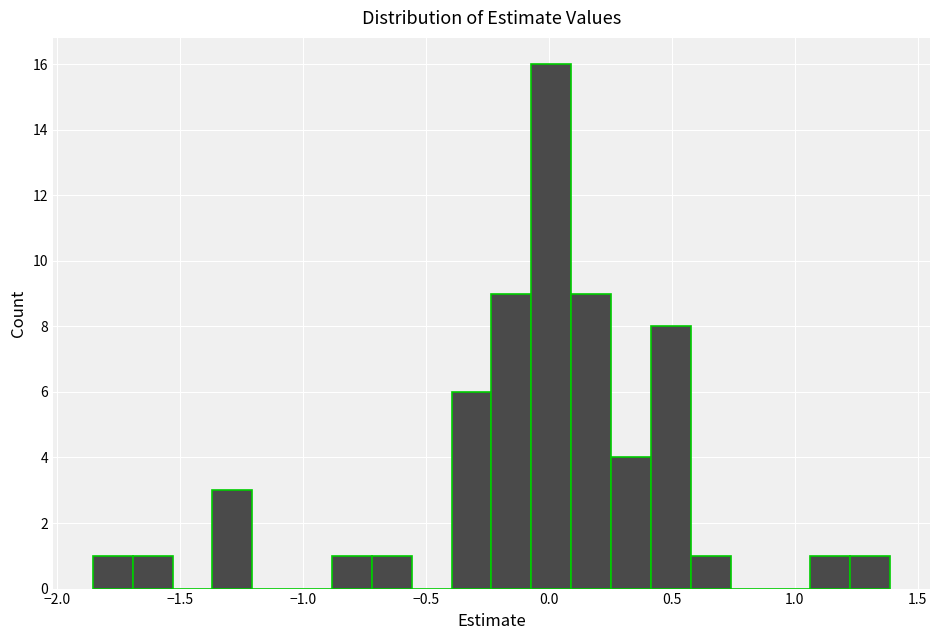

Read against the x-axis, roughly where is the centre of the tallest bar?

0.00